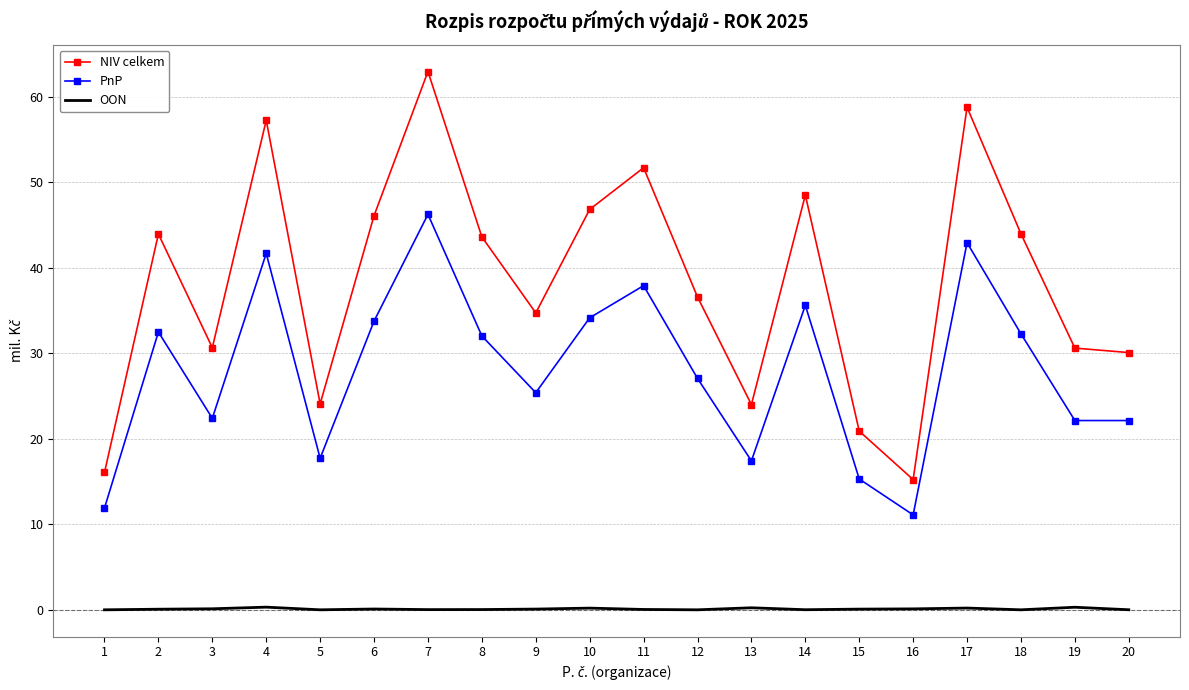

What is the difference between the PnP values at 5 and 14?

17.9